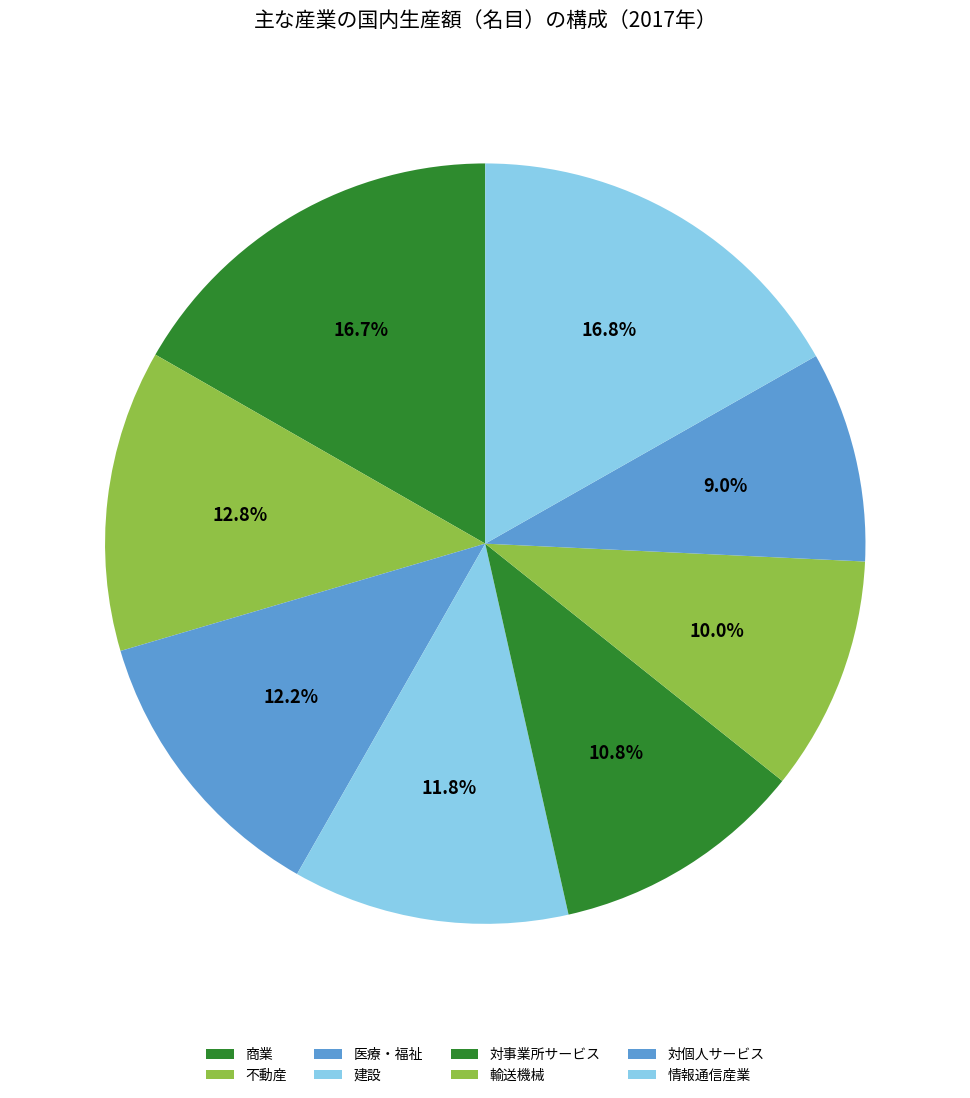

Count the number of slices in the pie.

8